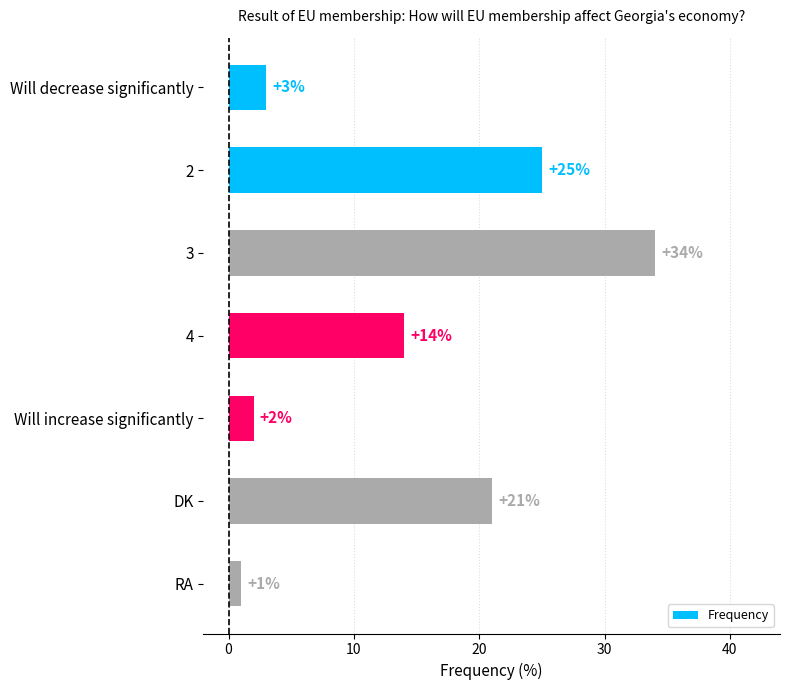

How many data points does each series have?

7